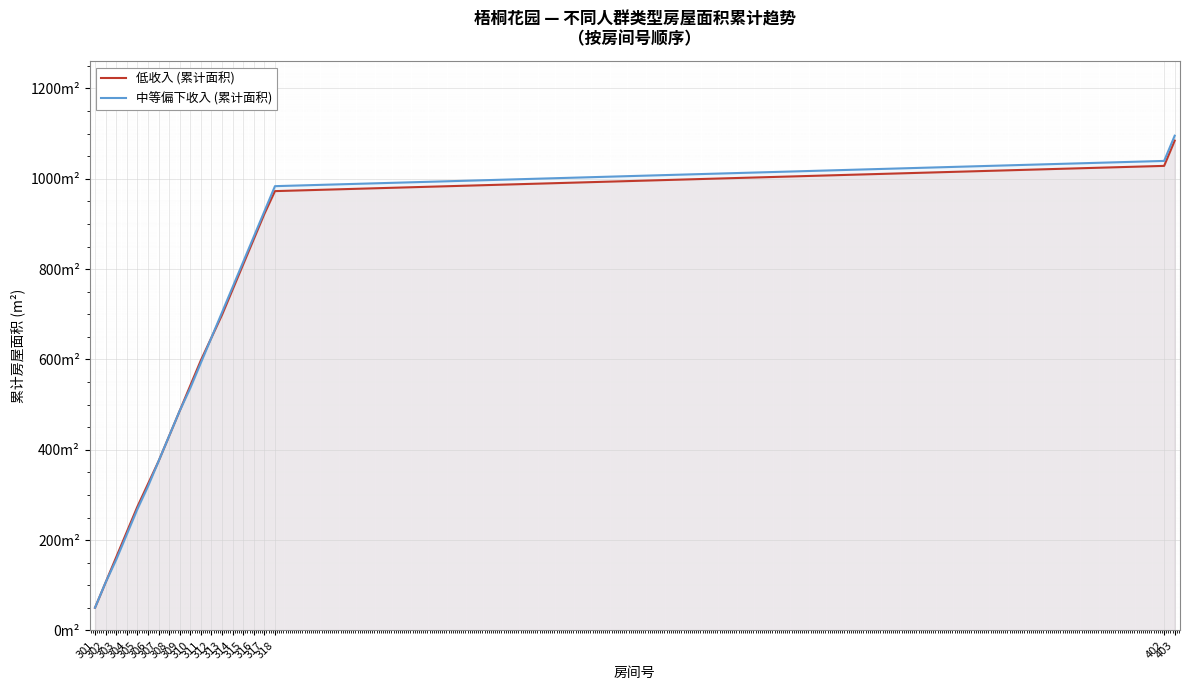

What is the spread (max minus min) of values at 314?

5.5